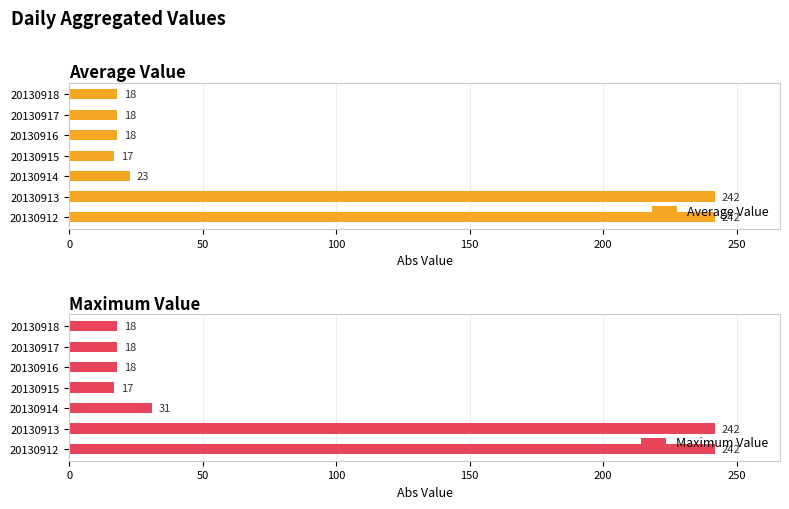

What is the minimum value for Maximum Value?

17